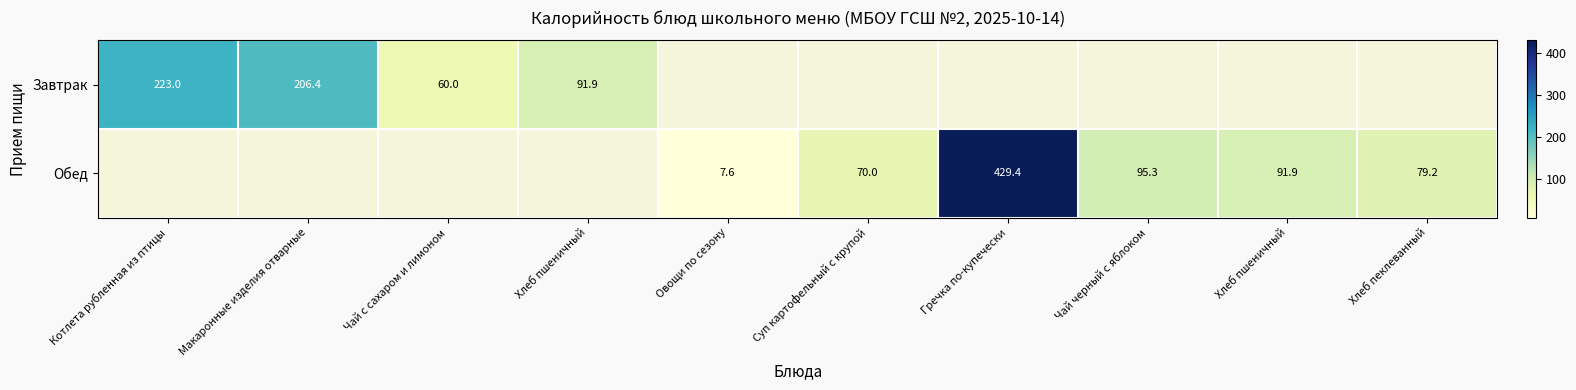

How many data points does each series have?

10